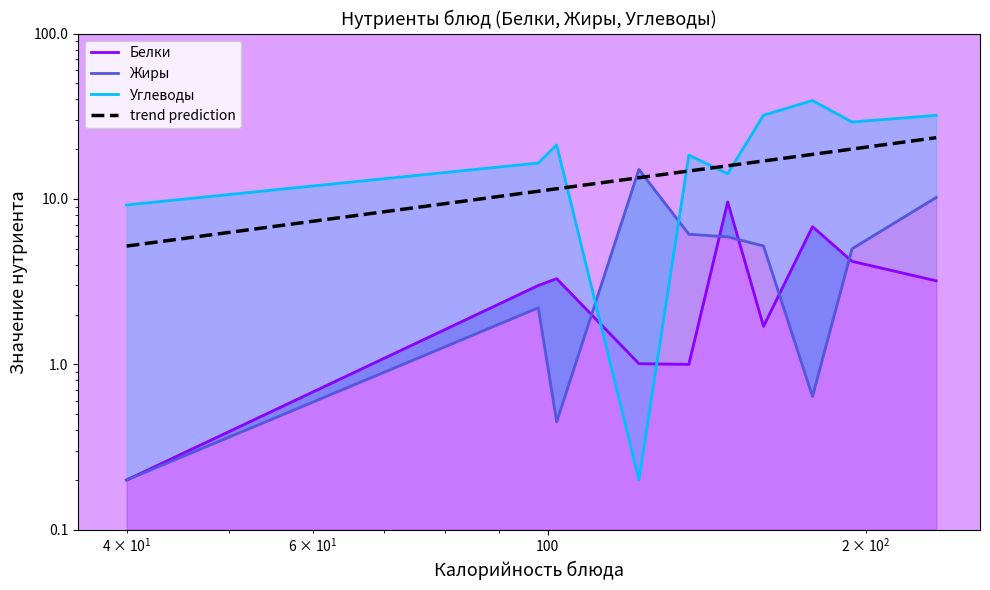

Which series has the widest spread of values?

Углеводы